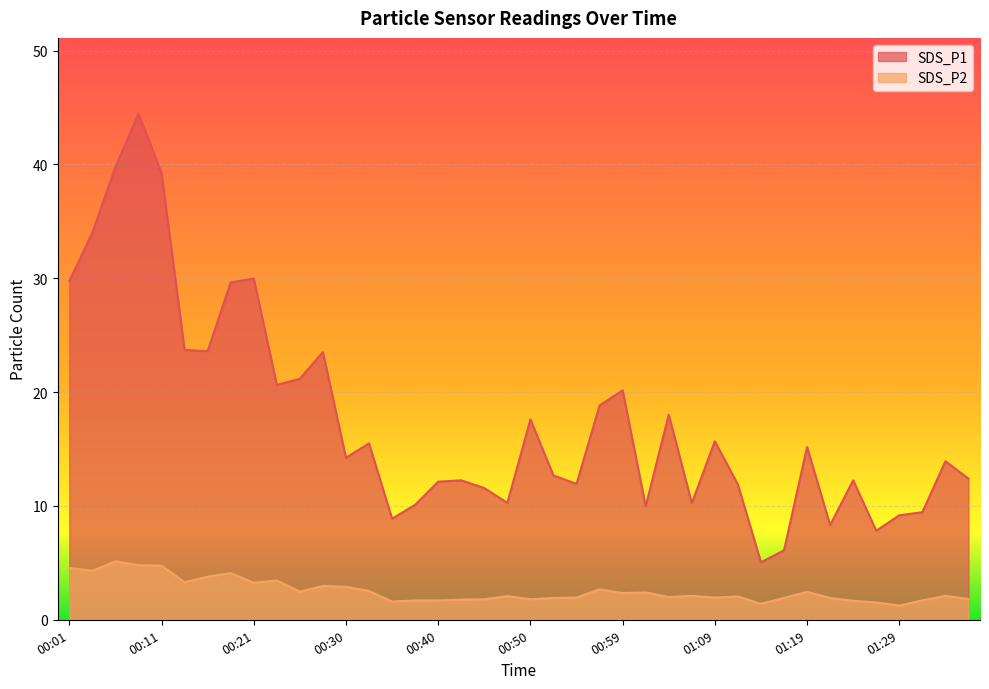

Read the SDS_P2 value at 00:52.

1.9